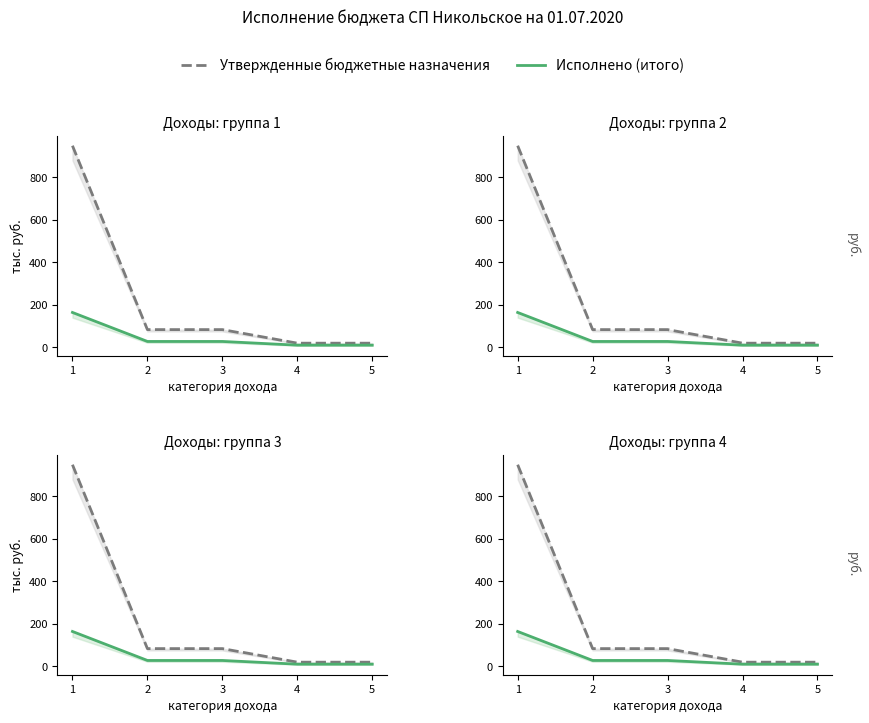

The value of Исполнено (итого) at 2 is 37.0. True or false?

False